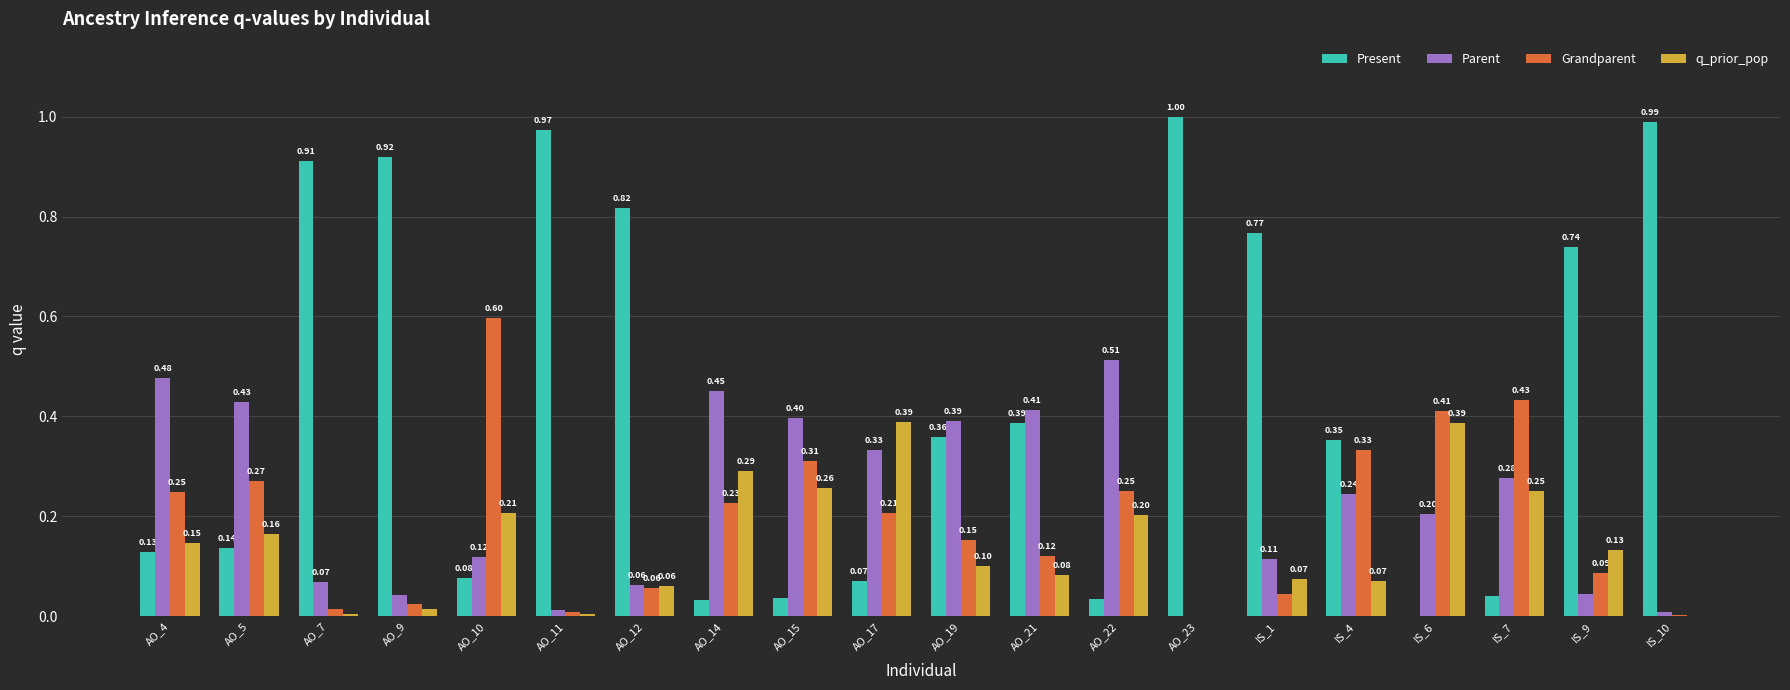

Between AO_5 and AO_17, which series saw the biggest shift?

q_prior_pop